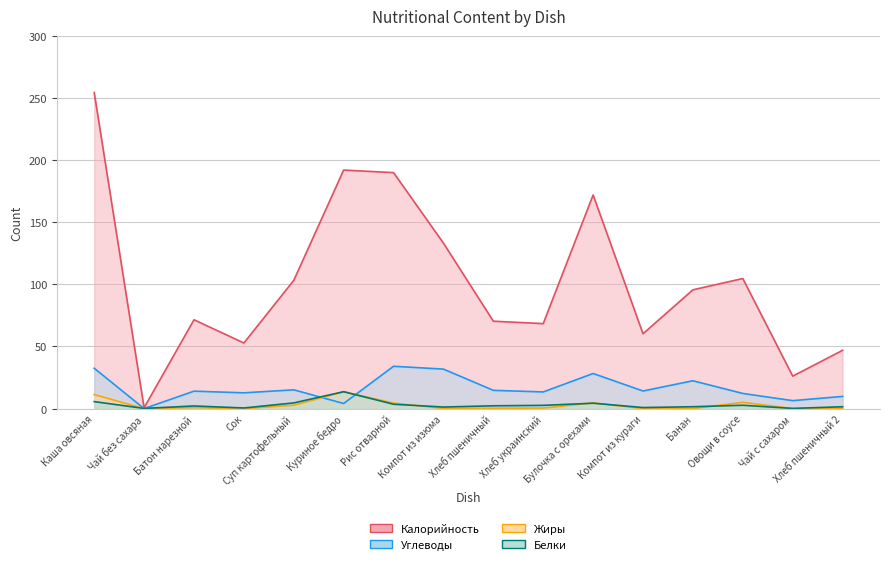

Which series has the largest total across all categories?

Калорийность